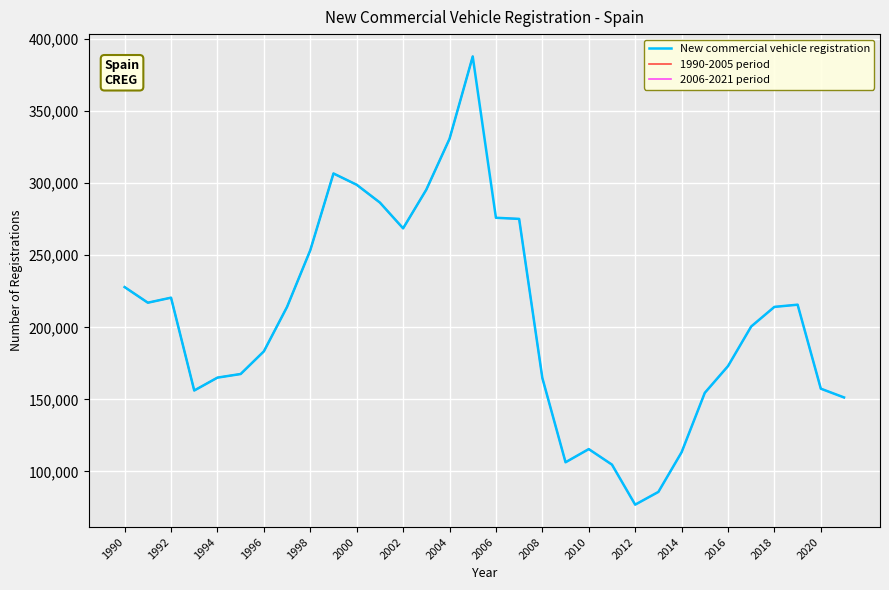

What is the difference between the second highest and second lowest values?

245024